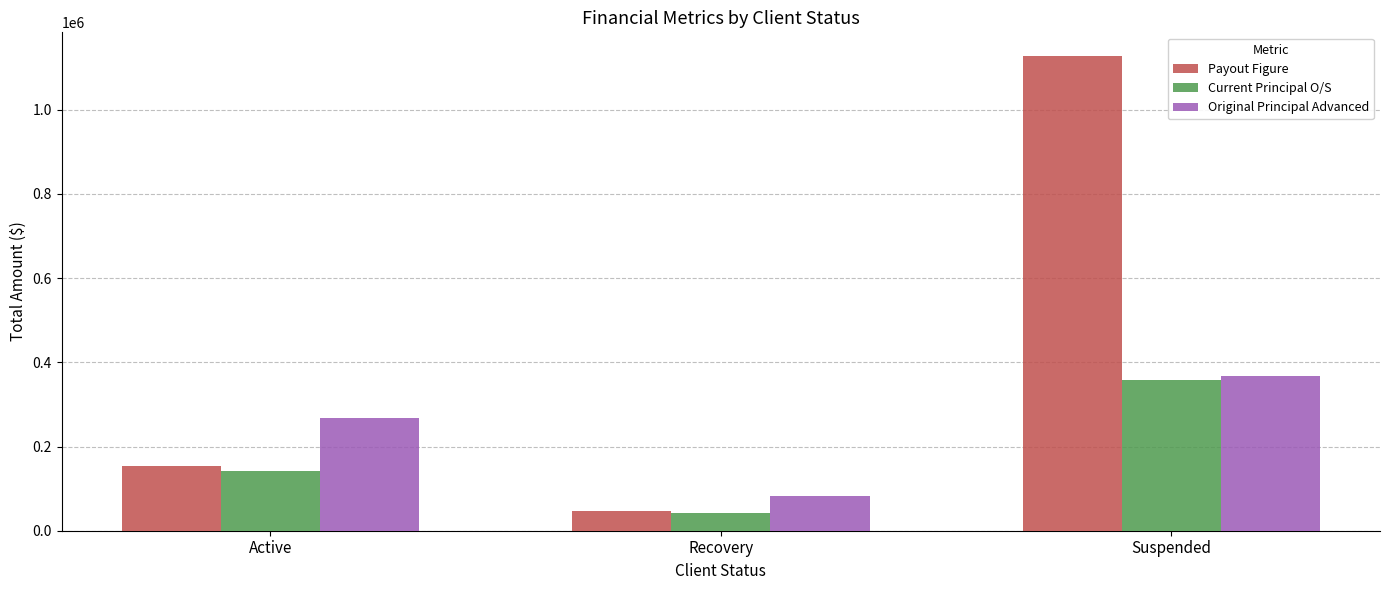

Rank the series at Active from lowest to highest value.

Current Principal O/S, Payout Figure, Original Principal Advanced